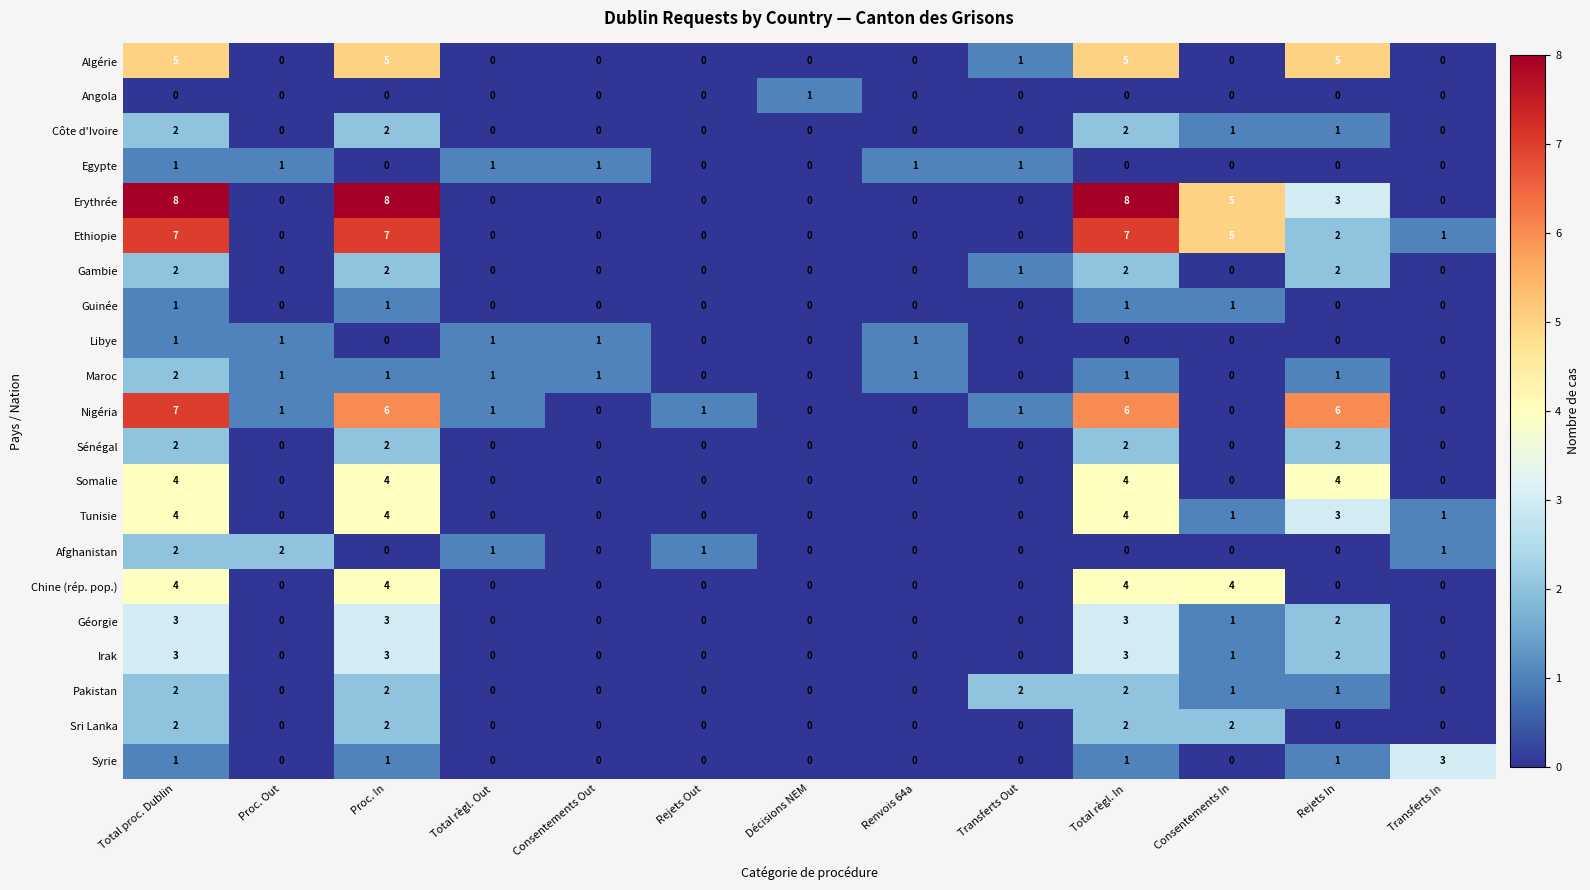

What is the maximum value shown in the chart?

8